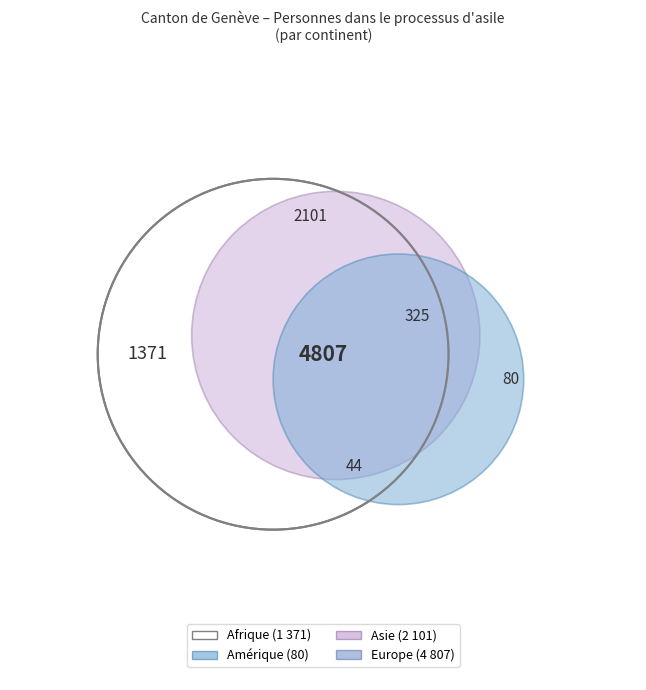

Is there any slice that represents more than half of the pie?

Yes